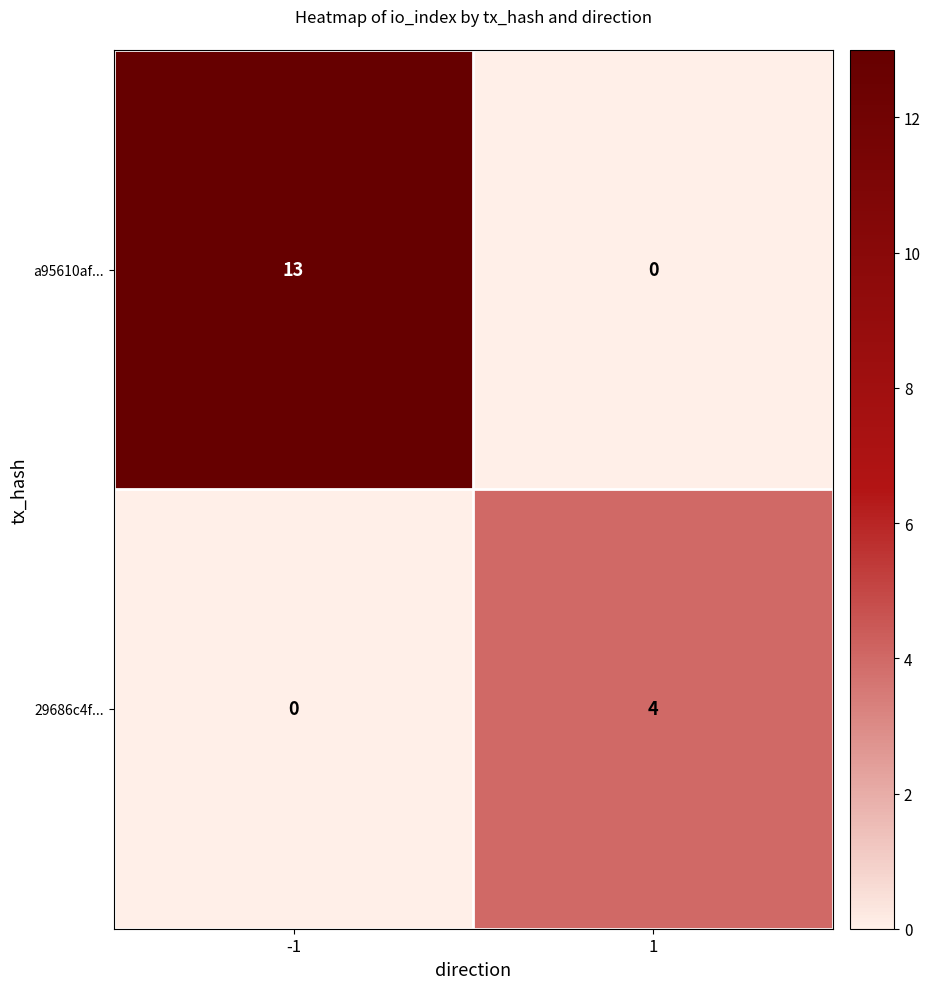

What is the total value across all series at 1?

4